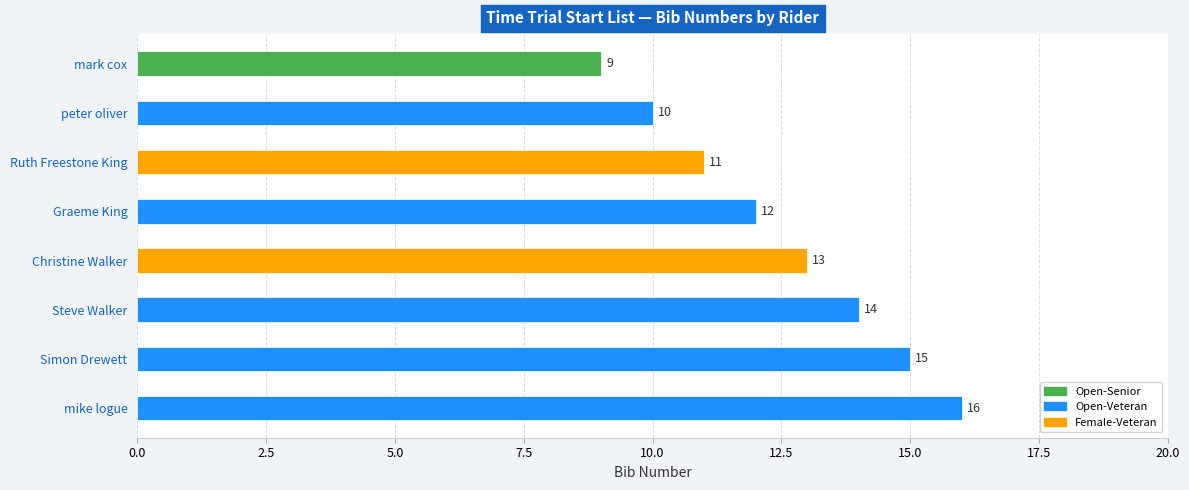

What is the smallest value displayed?

9